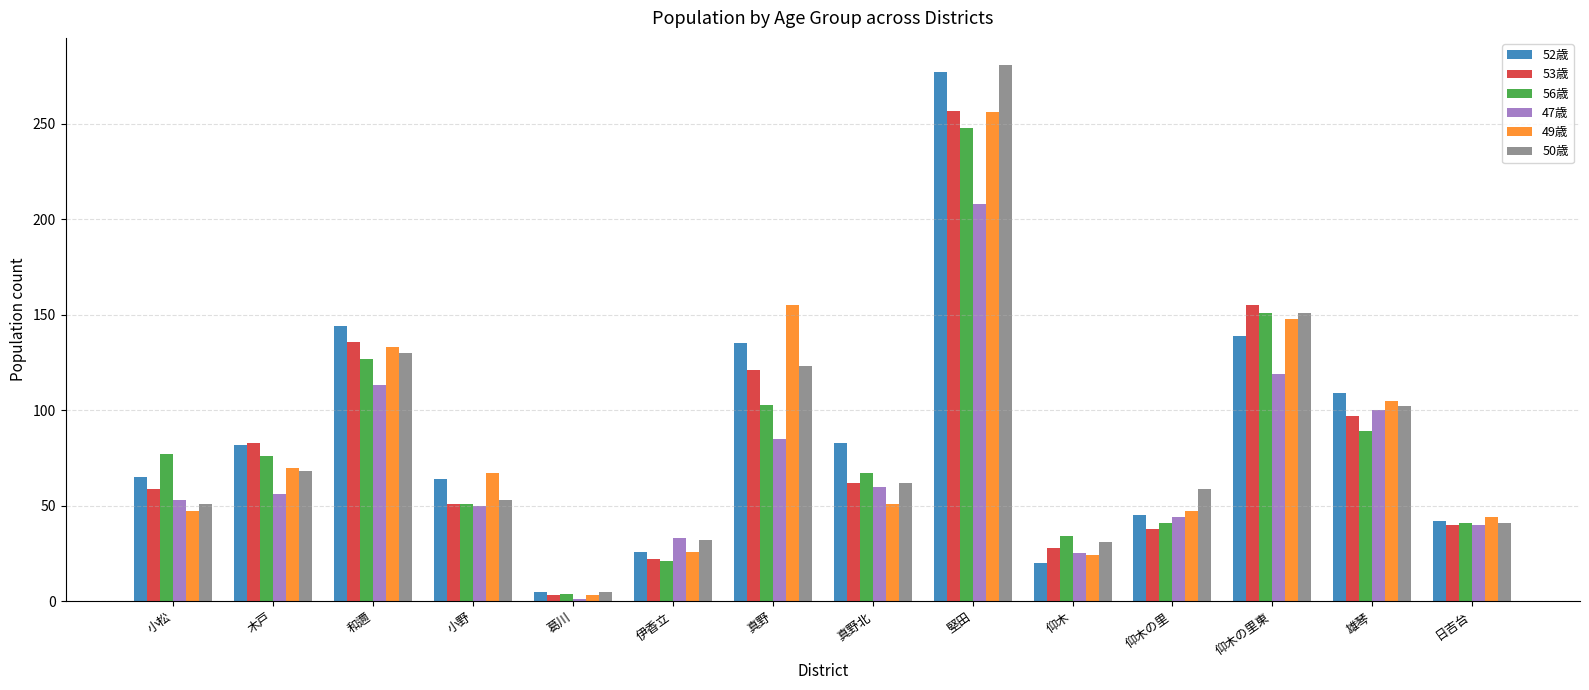

At which category is the sum across all series the highest?

堅田